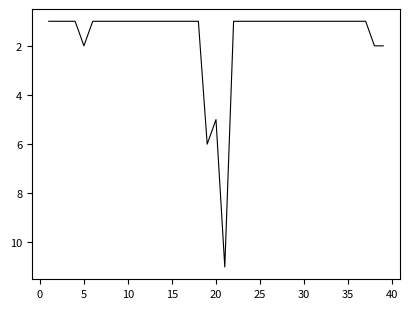

What is the greatest value displayed?

11